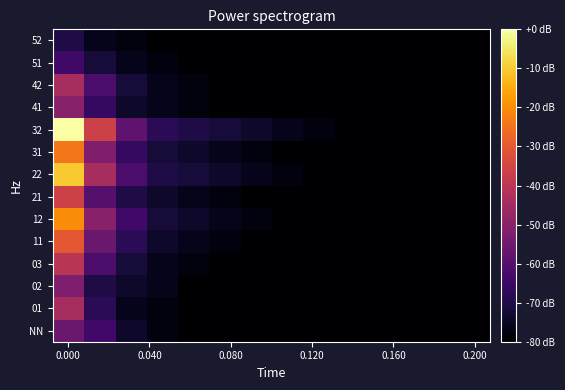

What is the smallest value displayed?

-80.0